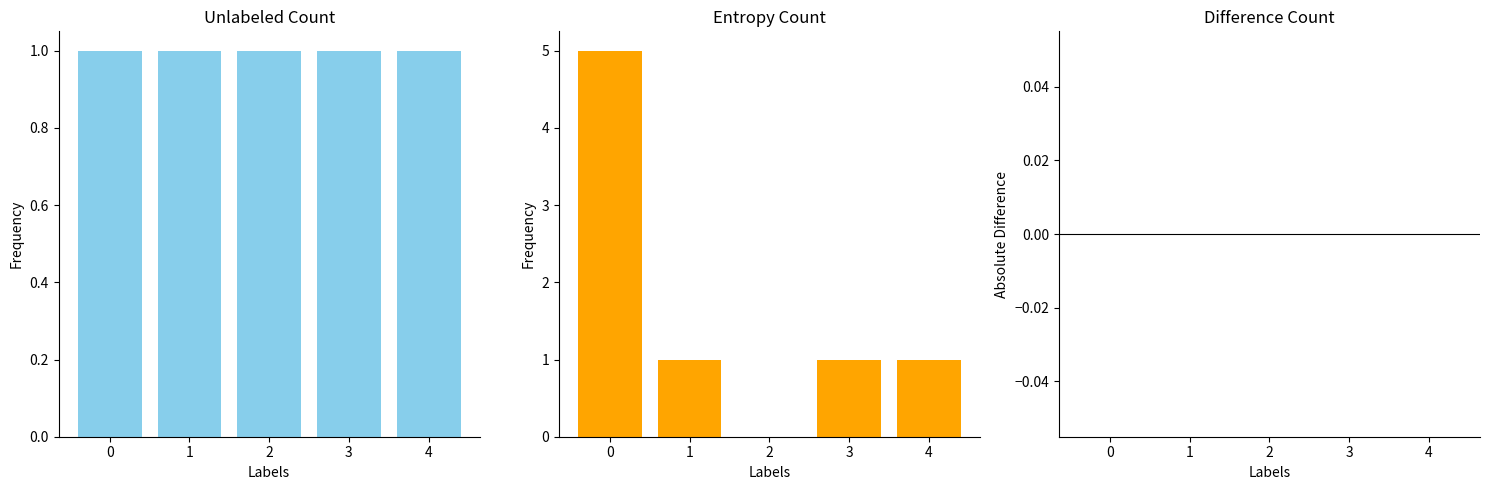

Which has a higher value, 1 or 2?

1